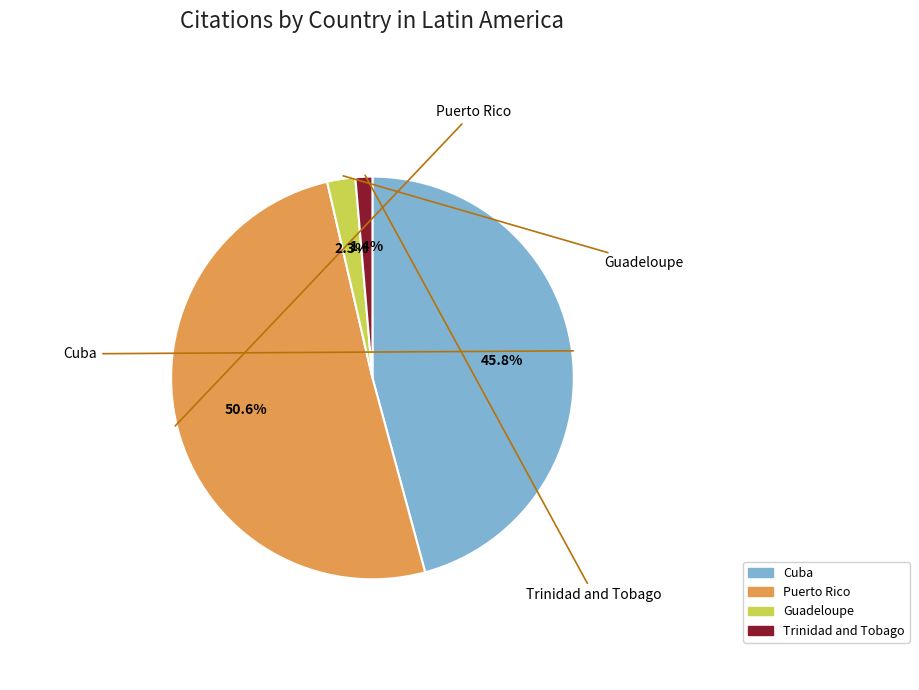

Which has a higher value, Cuba or Trinidad and Tobago?

Cuba